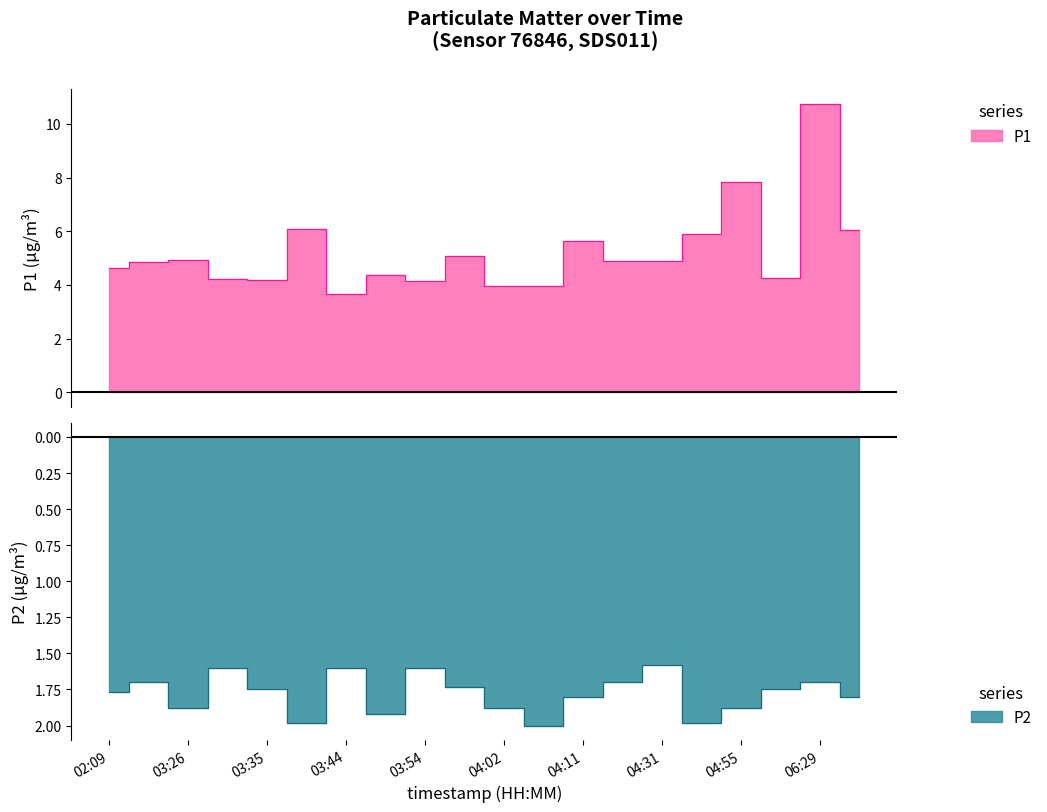

Count the number of data series in this chart.

2